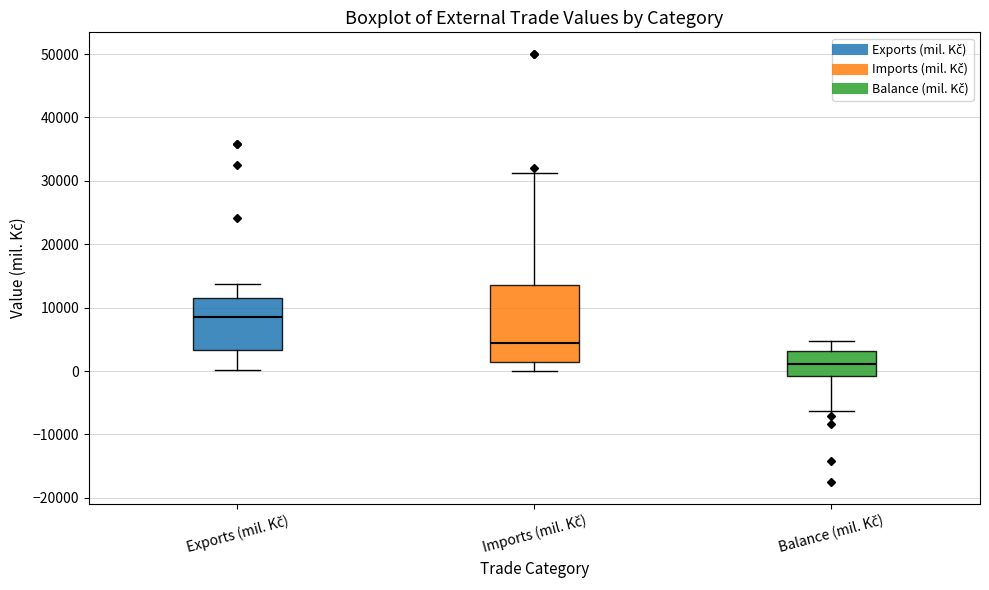

Where does the lower whisker of the box for Exports (mil. Kč) end on the y-axis? The values are not printed on the chart, so give them approximately, as read against the axis.

0